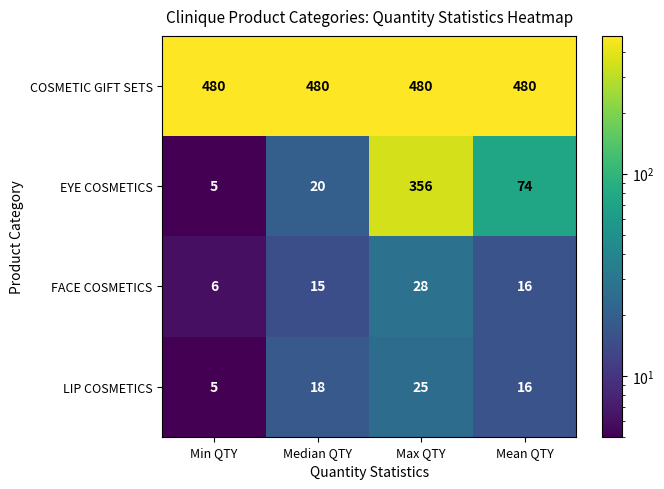

Between Min QTY and Mean QTY, which series saw the biggest shift?

EYE COSMETICS